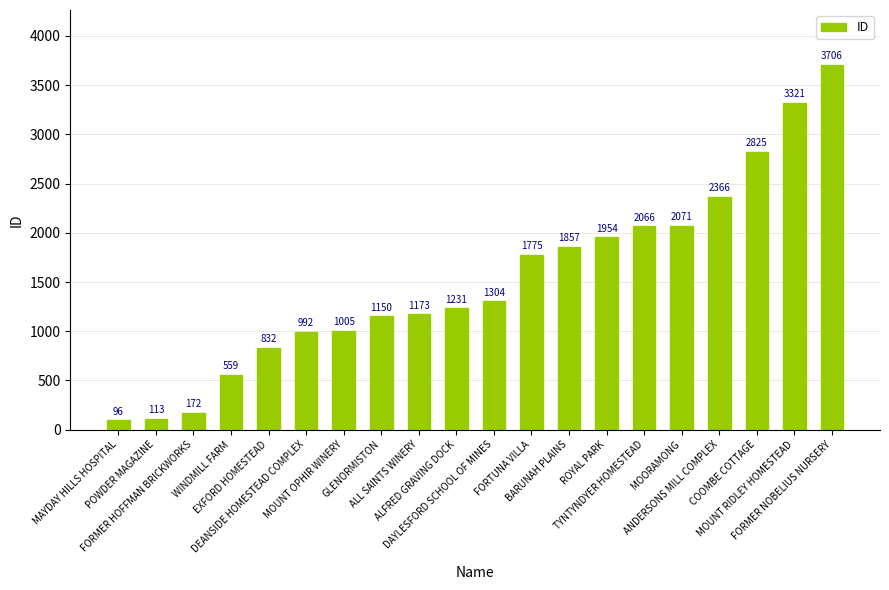

What is the change in value from EXFORD HOMESTEAD to FORTUNA VILLA?

+943